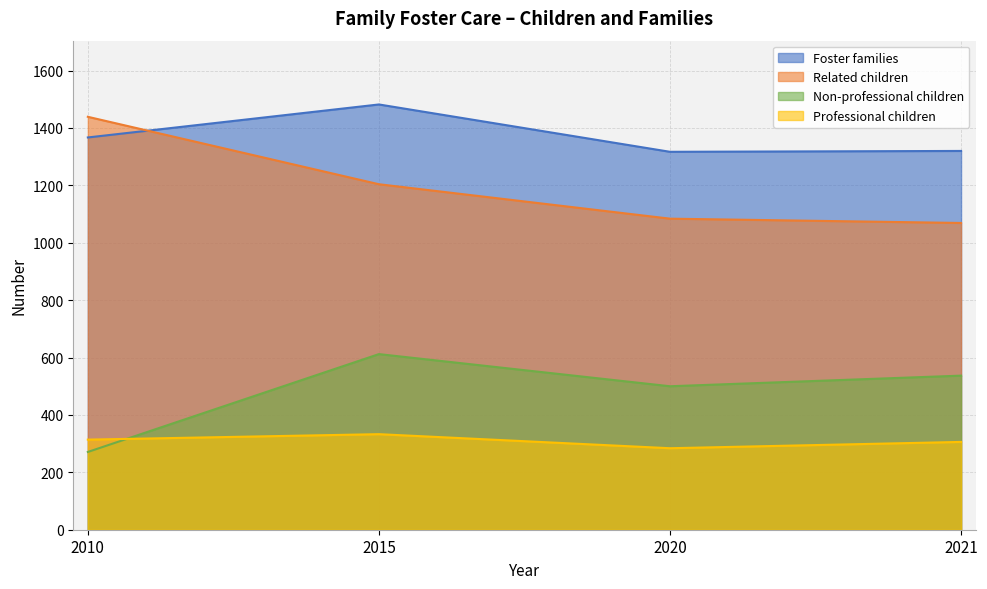

Rank the categories by Non-professional children value from lowest to highest.

2010, 2020, 2021, 2015